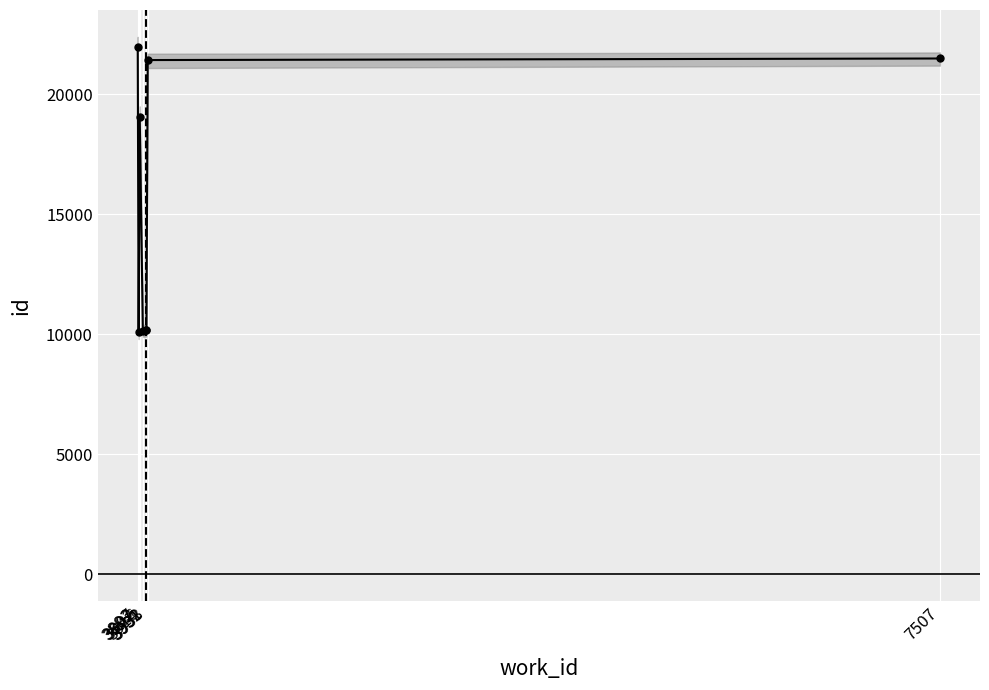

What is the change in value from 3902 to 3931?

-8877